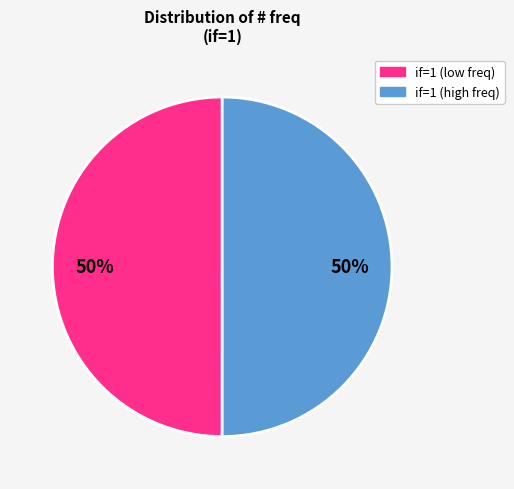

To the nearest percent, what is the average slice percentage?

50%